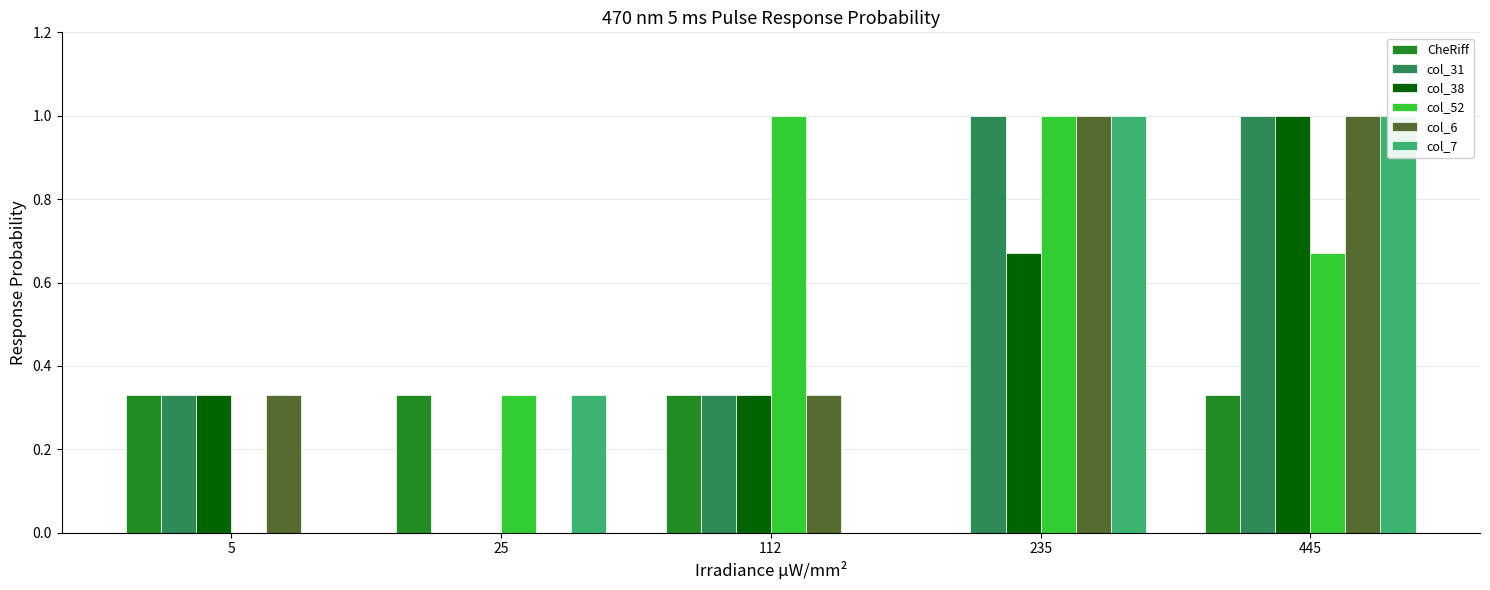

What is the total value across all series at 112?

2.3